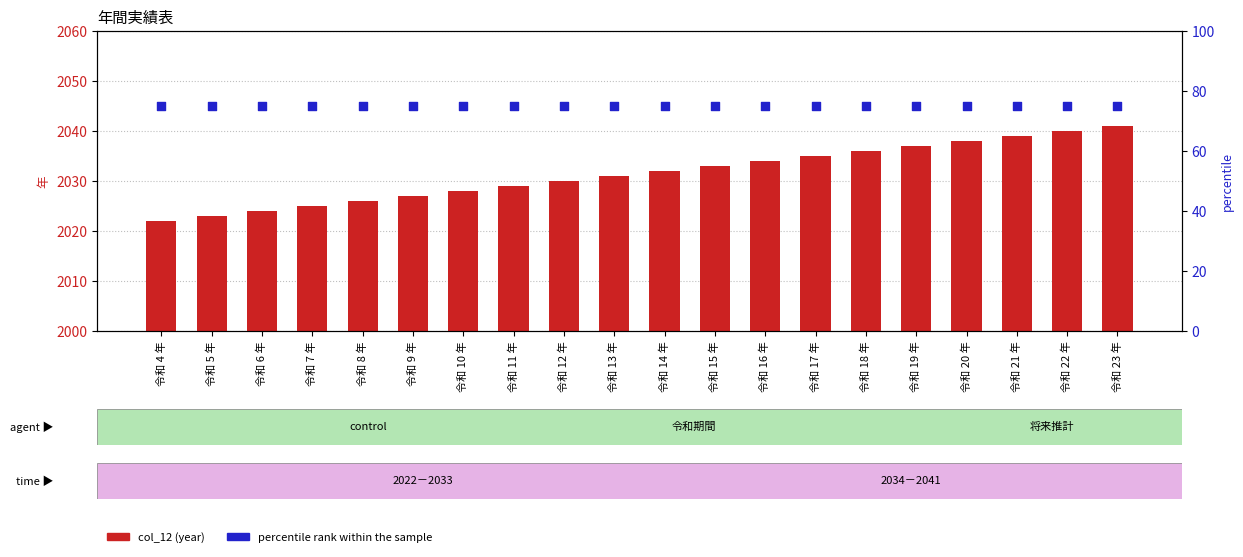

What is the total value across all series at 令和 19 年?

2112